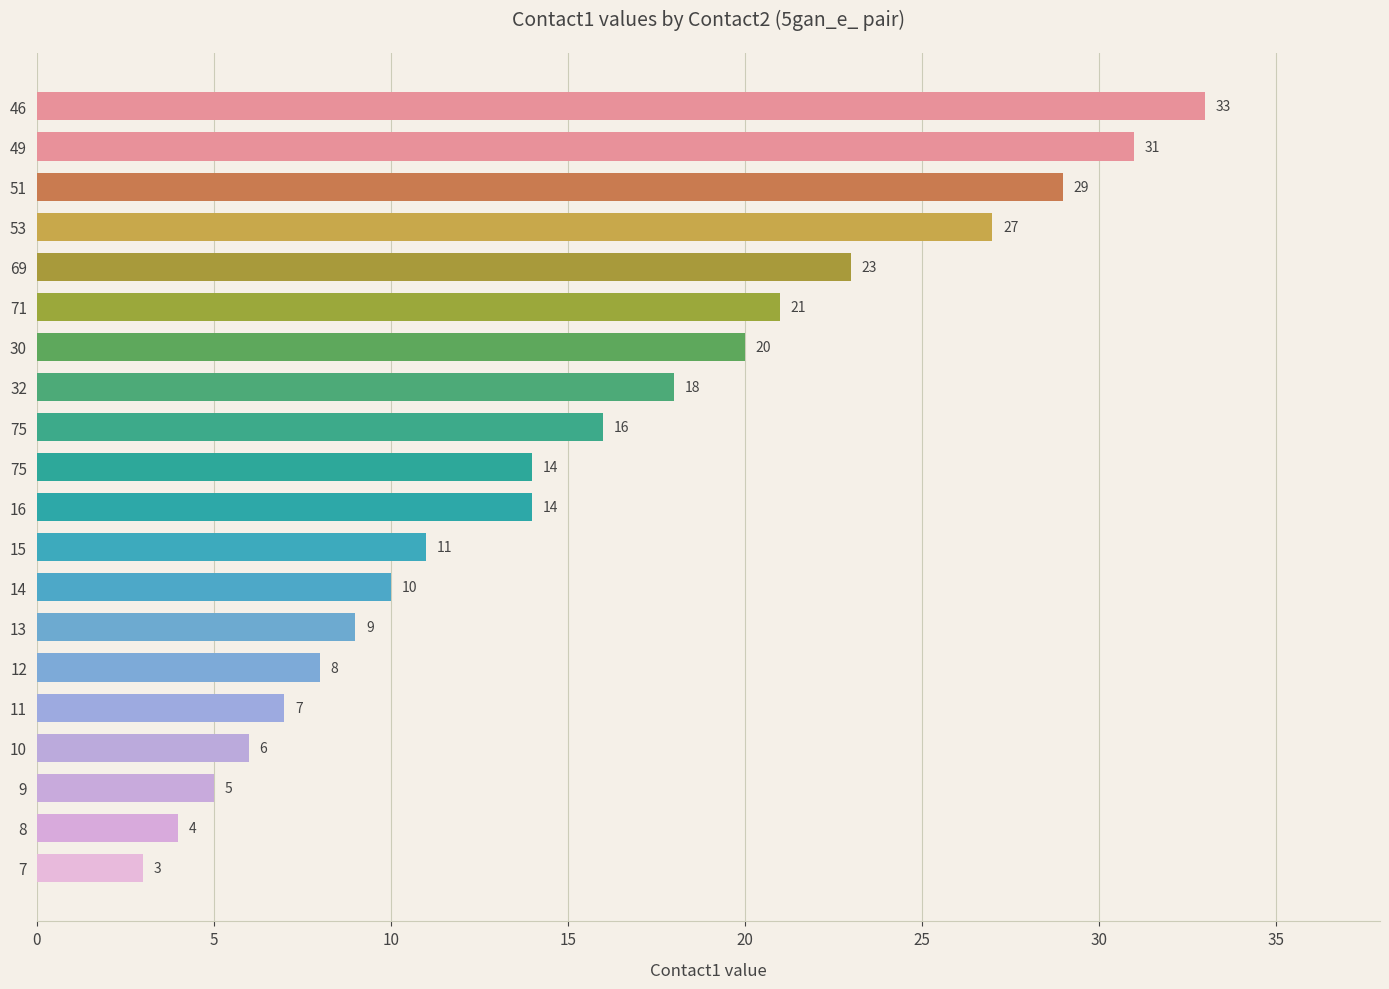

What is the difference between the second highest and minimum values?

28